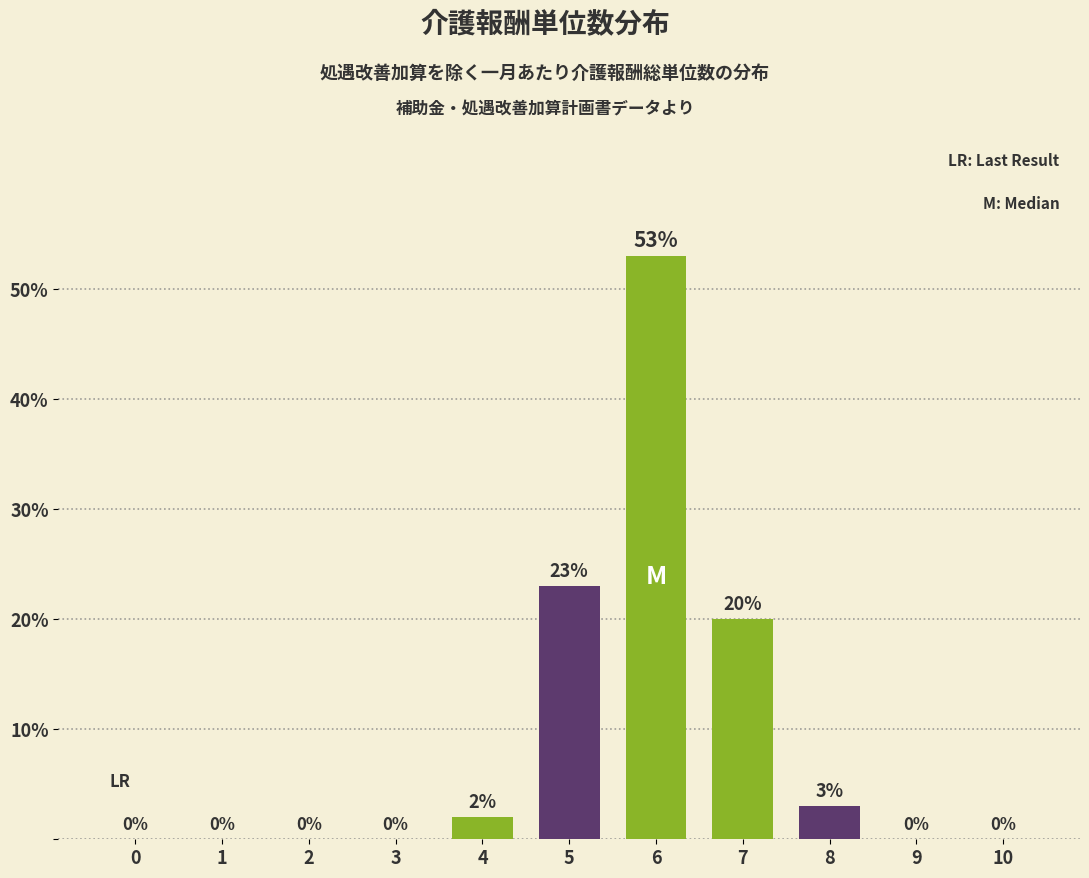

Reading left to right, transcribe all the data shown in this chart.

0=0	1=0	2=0	3=0	4=2	5=23	6=53	7=20	8=3	9=0	10=0